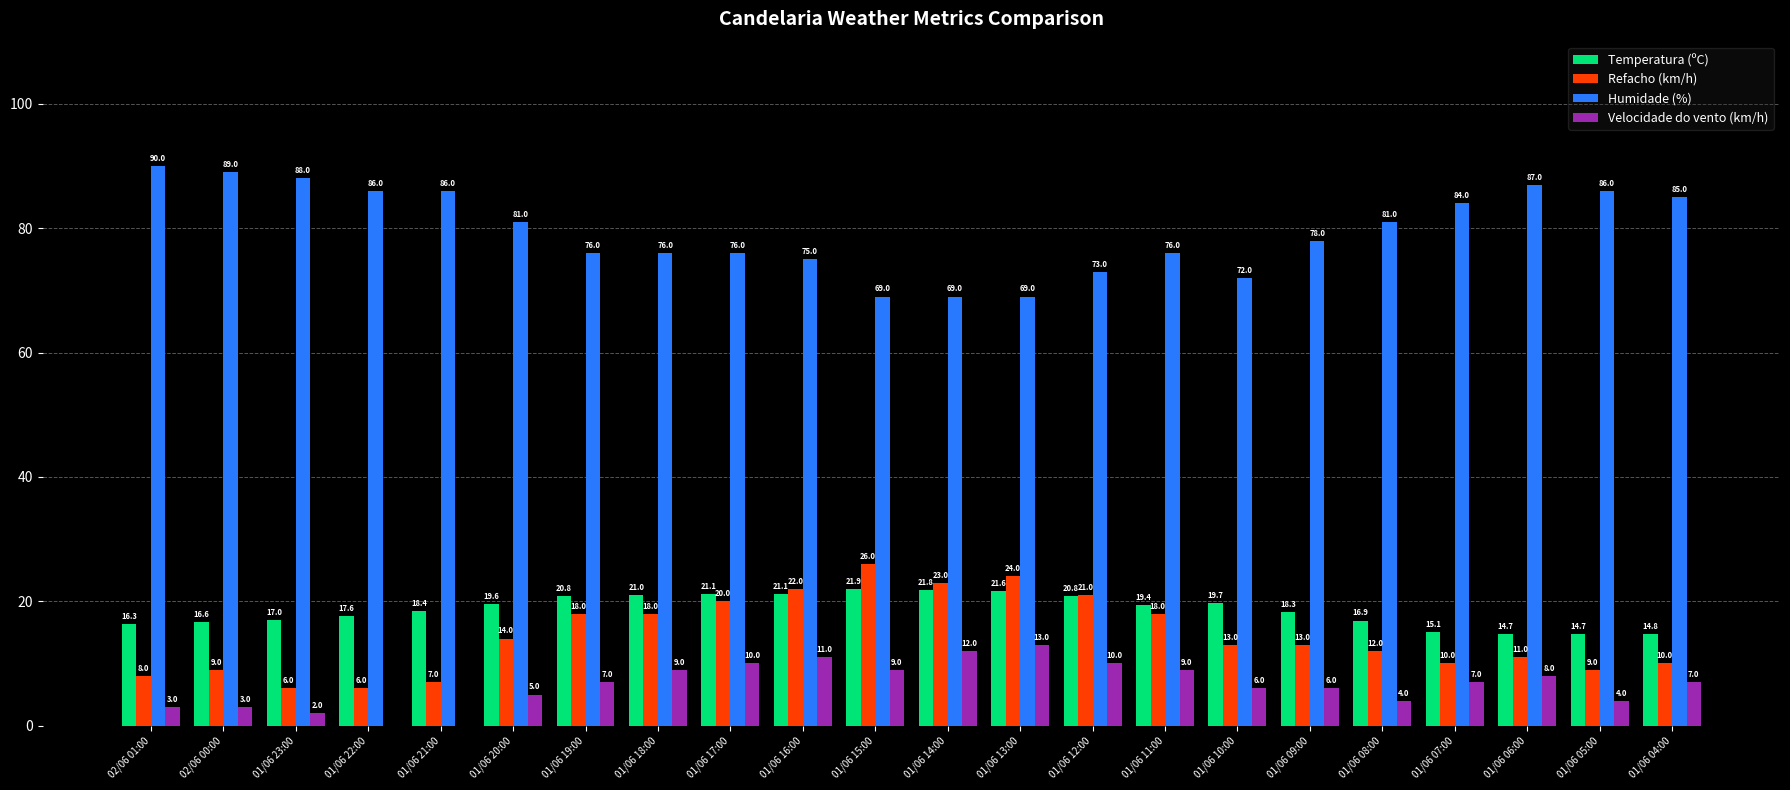

Where is Temperatura (ºC) nearest to the value 18?

01/06 09:00